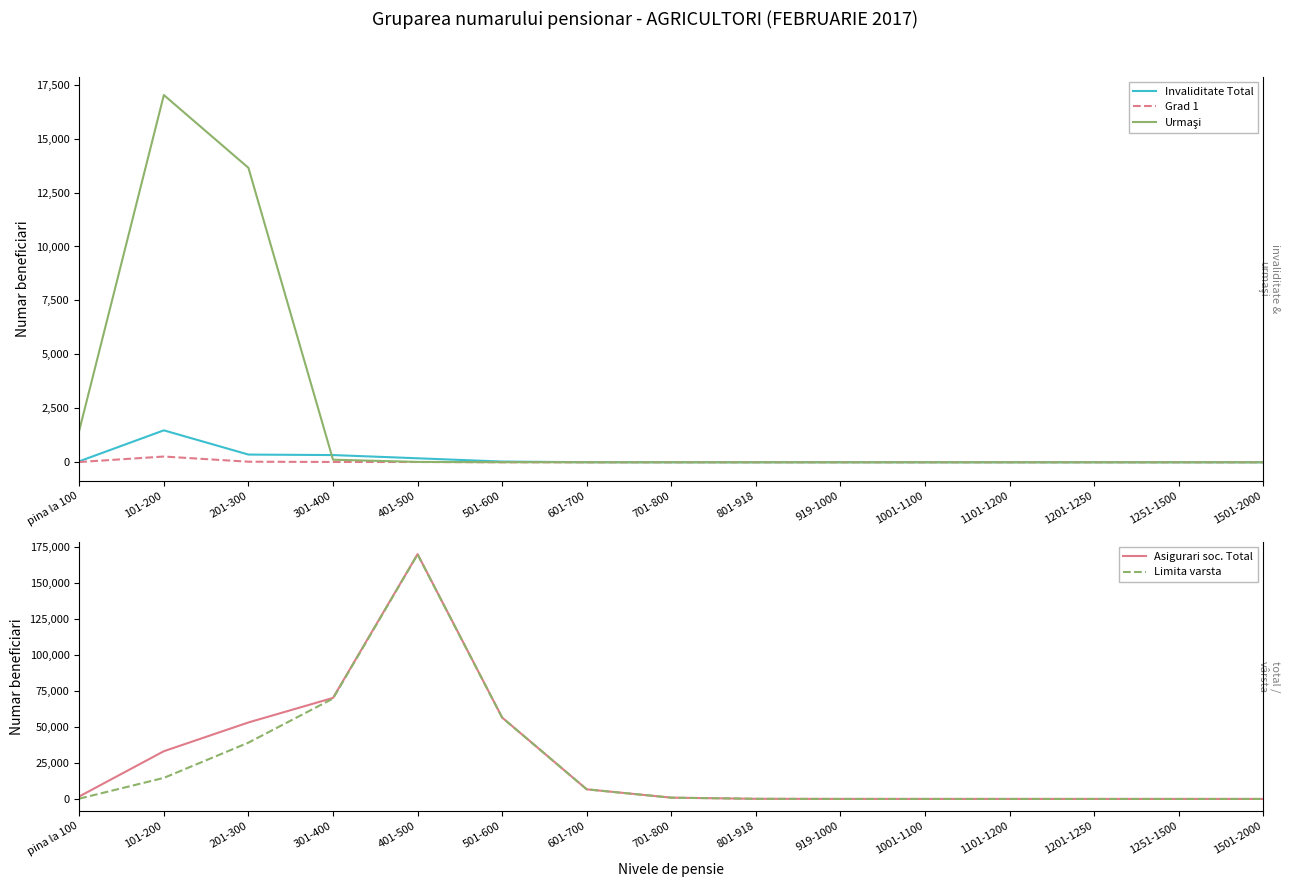

Reading left to right, list all the values displayed in this chart.

Invaliditate Total: 45	1480	357	334	185	33	3	0	0	1	0	0	0	0	0
Grad 1: 11	266	26	14	12	0	0	0	0	0	0	0	0	0	0
Urmaşi: 1478	17019	13646	119	16	4	0	0	0	0	0	0	0	0	0
Asigurari soc. Total: 1728	33097	53035	70051	169726	56426	6671	890	93	19	11	4	1	3	2
Limita varsta: 205	14598	39032	69598	169525	56389	6668	890	93	18	11	4	1	3	2